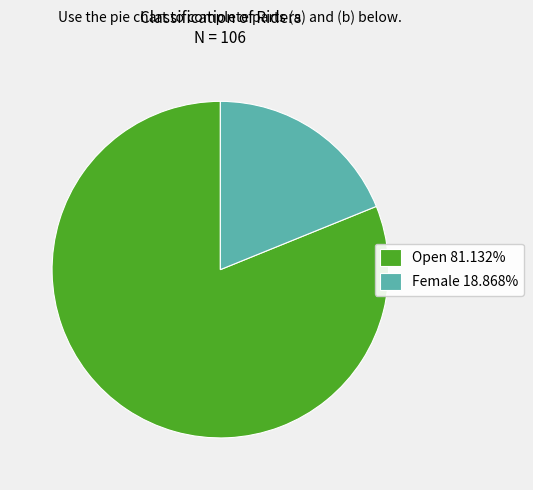

The Open slice represents 81% of the pie. True or false?

True